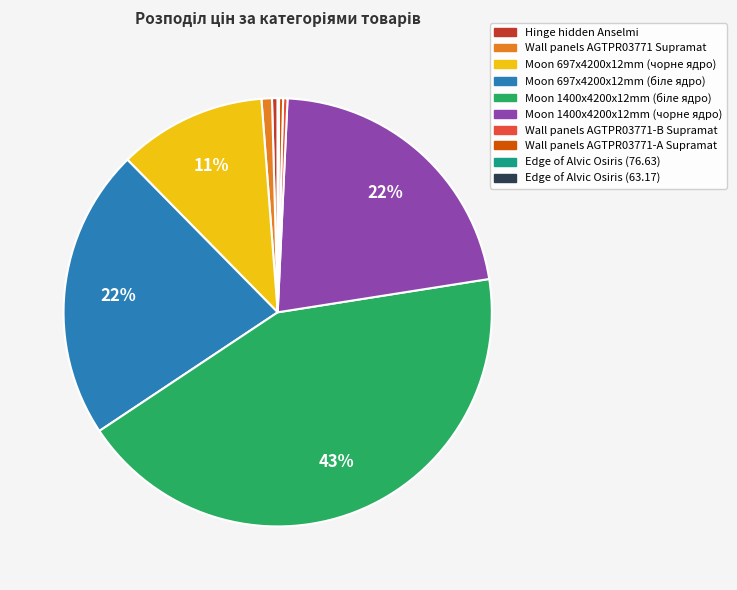

Does Wall panels AGTPR03771-А Supramat represent more than half of the total?

No